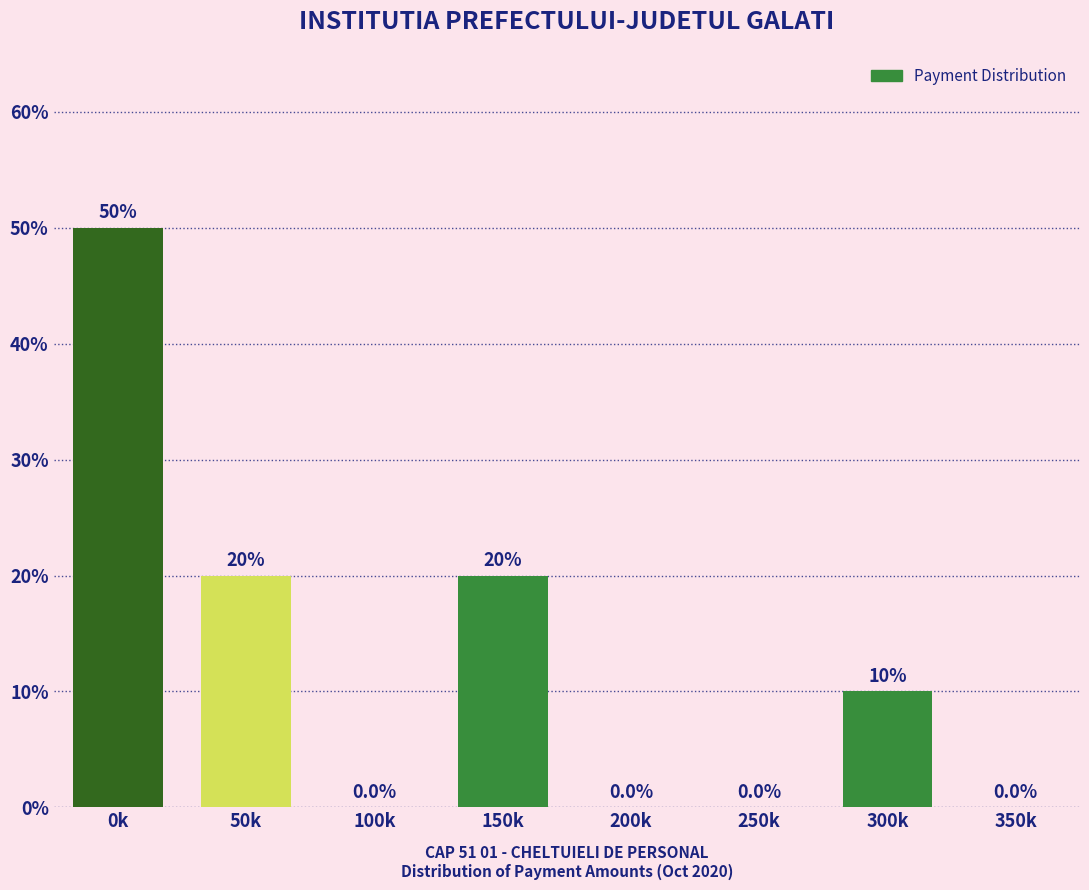

Reading left to right, what are all the values shown in this chart?

0k=50	50k=20	100k=0	150k=20	200k=0	250k=0	300k=10	350k=0